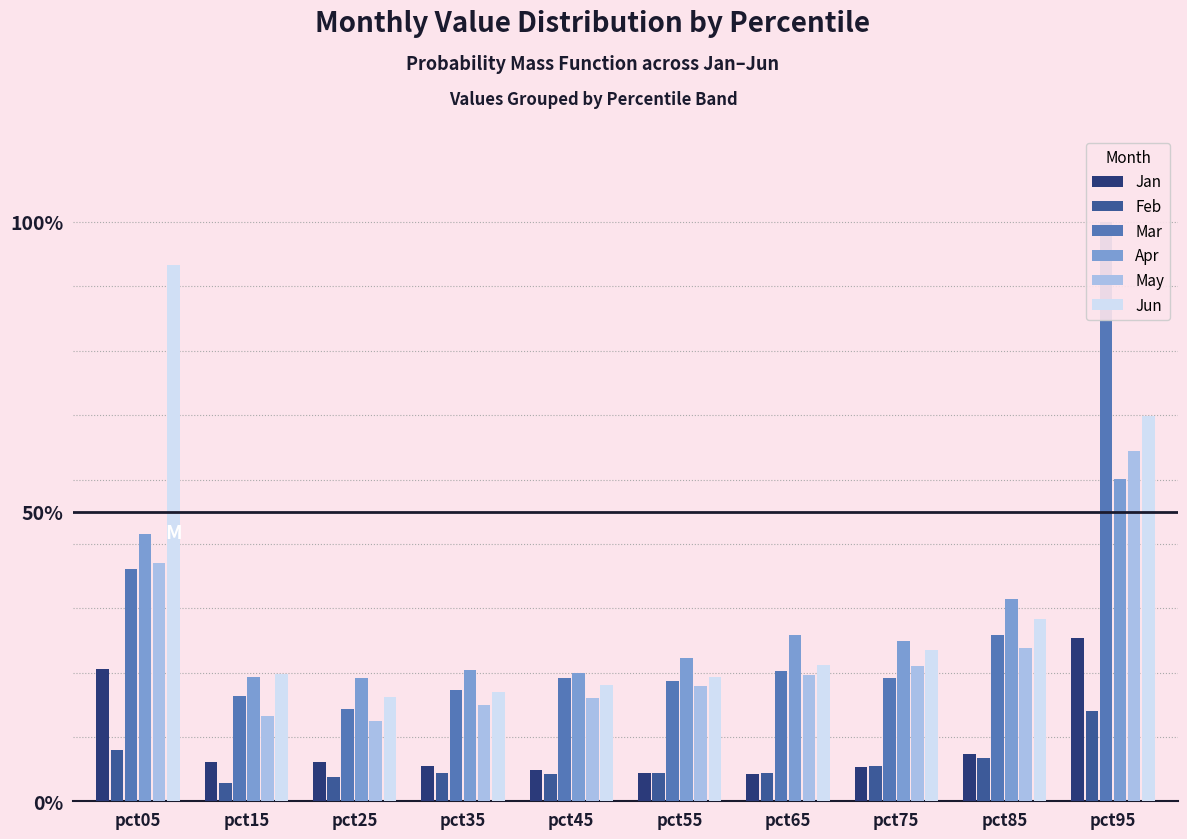

Reading left to right, extract all data points from this chart.

Jan: pct05=0.4	pct15=0.1	pct25=0.1	pct35=0.1	pct45=0.1	pct55=0.1	pct65=0.1	pct75=0.1	pct85=0.1	pct95=0.4
Feb: pct05=0.1	pct15=0.1	pct25=0.1	pct35=0.1	pct45=0.1	pct55=0.1	pct65=0.1	pct75=0.1	pct85=0.1	pct95=0.2
Mar: pct05=0.6	pct15=0.3	pct25=0.3	pct35=0.3	pct45=0.3	pct55=0.3	pct65=0.4	pct75=0.3	pct85=0.5	pct95=1.6
Apr: pct05=0.7	pct15=0.3	pct25=0.3	pct35=0.4	pct45=0.4	pct55=0.4	pct65=0.5	pct75=0.4	pct85=0.6	pct95=0.9
May: pct05=0.7	pct15=0.2	pct25=0.2	pct35=0.3	pct45=0.3	pct55=0.3	pct65=0.3	pct75=0.4	pct85=0.4	pct95=1.0
Jun: pct05=1.5	pct15=0.3	pct25=0.3	pct35=0.3	pct45=0.3	pct55=0.3	pct65=0.4	pct75=0.4	pct85=0.5	pct95=1.1